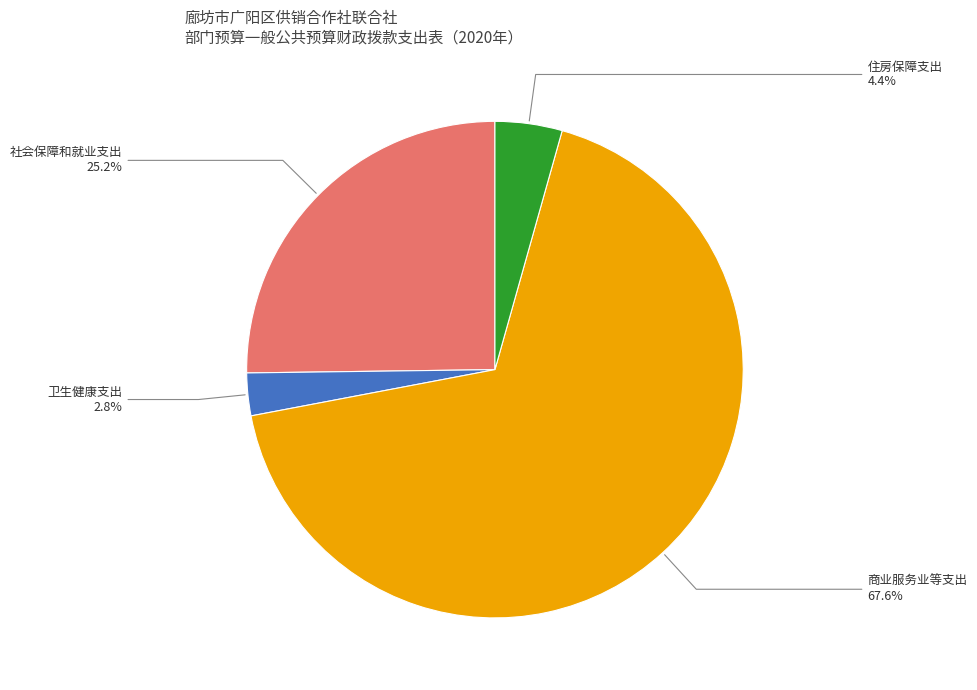

Is there a majority slice in this chart?

Yes